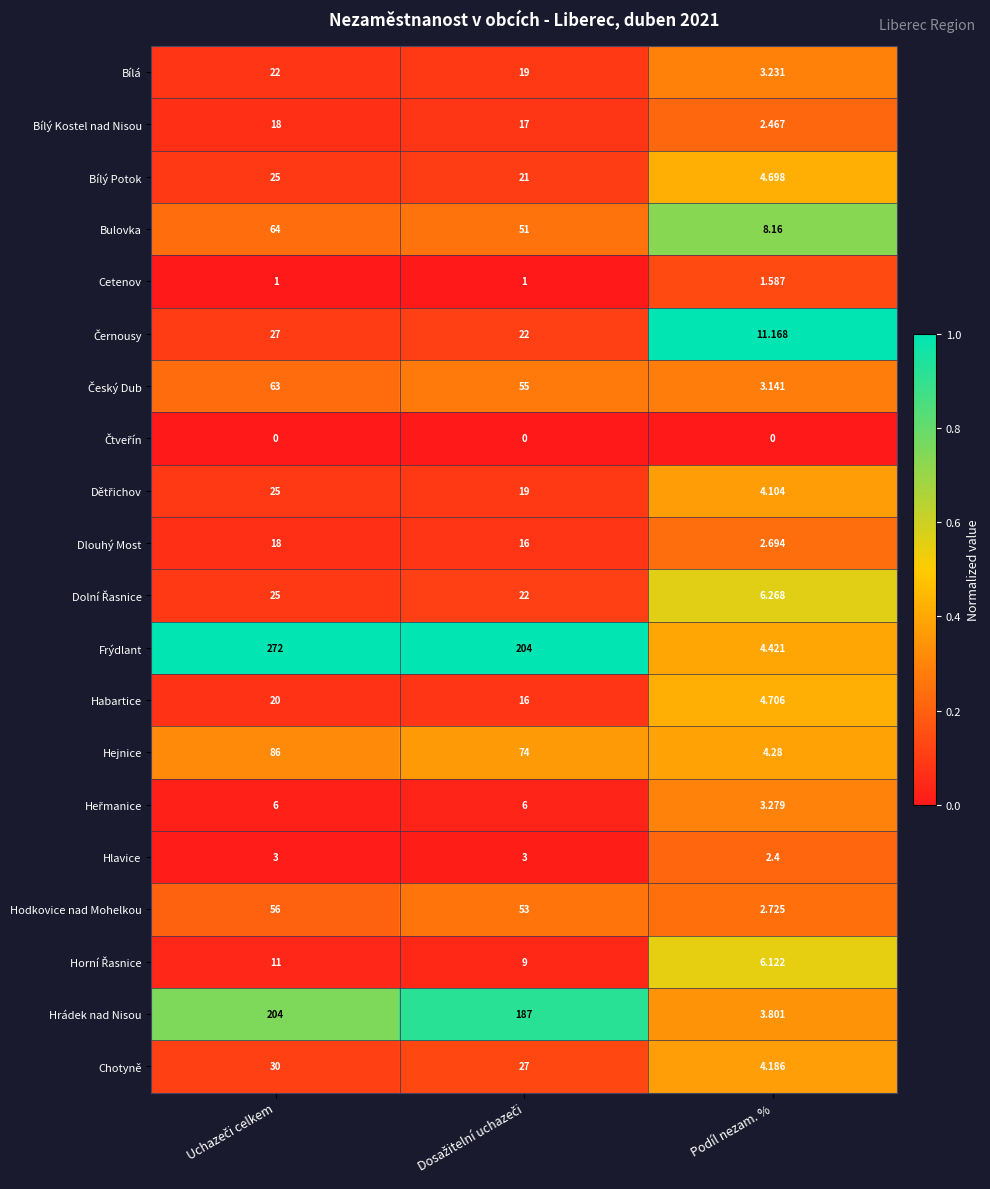

Which series has the largest total across all categories?

Frýdlant